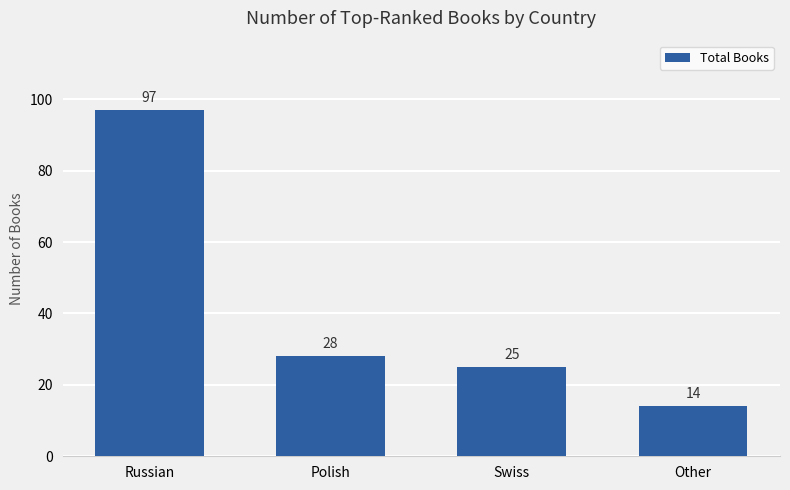

What is the average value?

41